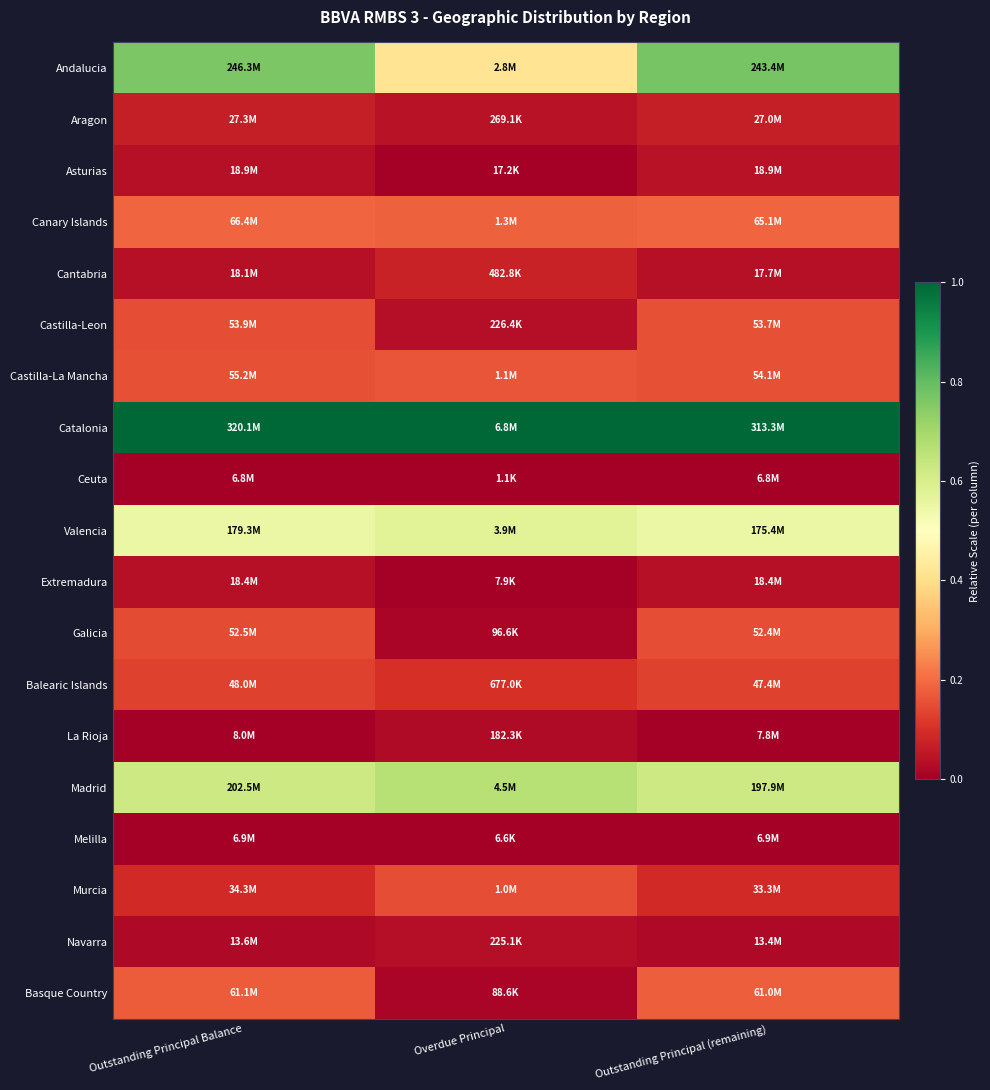

Rank the series by their maximum value, from lowest to highest.

Ceuta, Melilla, La Rioja, Navarra, Extremadura, Asturias, Aragon, Cantabria, Balearic Islands, Galicia, Murcia, Castilla-Leon, Castilla-La Mancha, Basque Country, Canary Islands, Valencia, Madrid, Andalucia, Catalonia